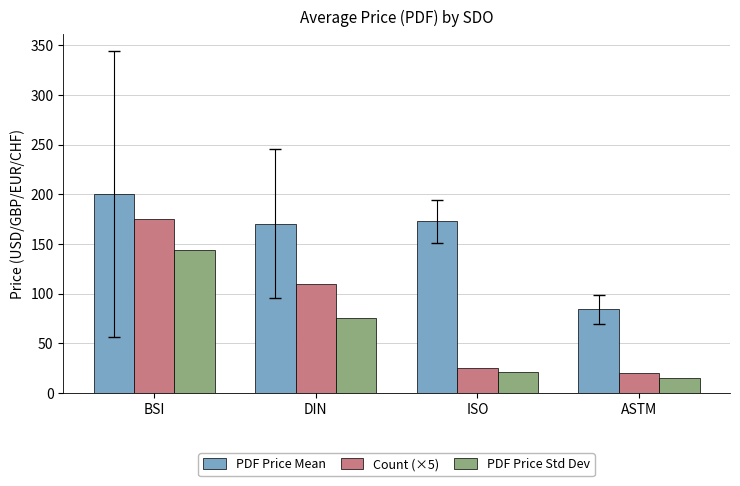

How many bars are there in each group?

3